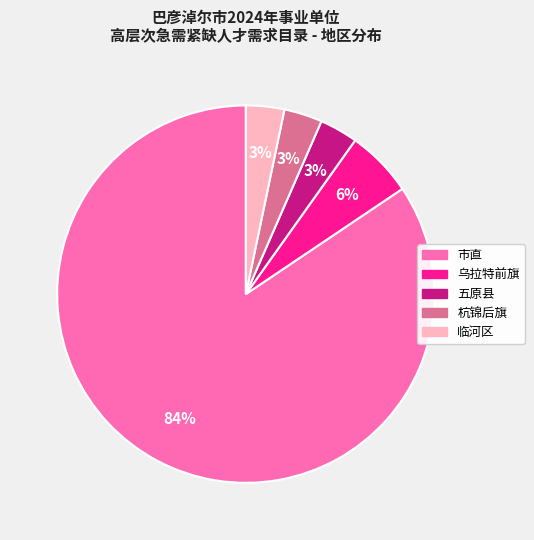

Is there any slice that represents more than half of the pie?

Yes